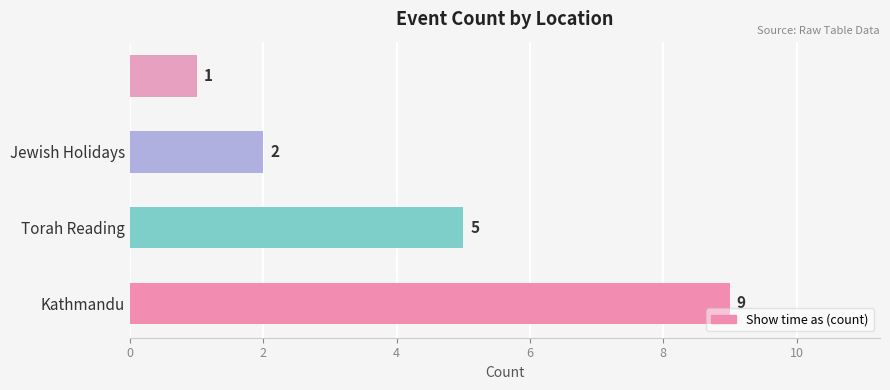

What is the difference between the maximum and minimum values?

8